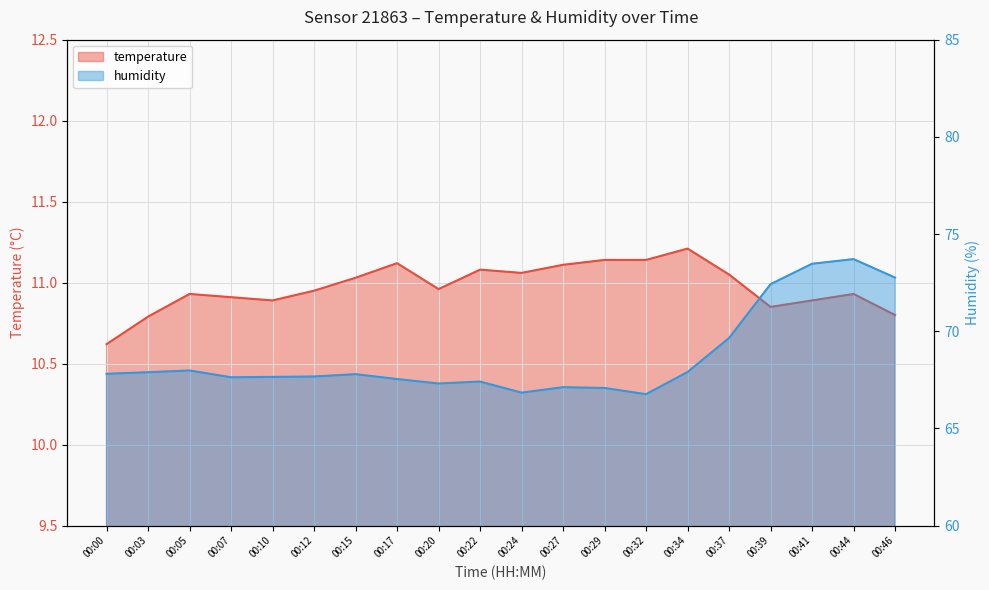

Rank the series at 00:03 from highest to lowest value.

humidity, temperature